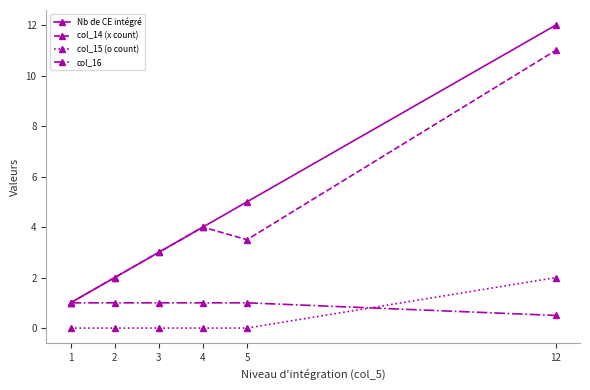

What is the difference between the maximum and minimum values in the col_15 (o count) series?

2.0